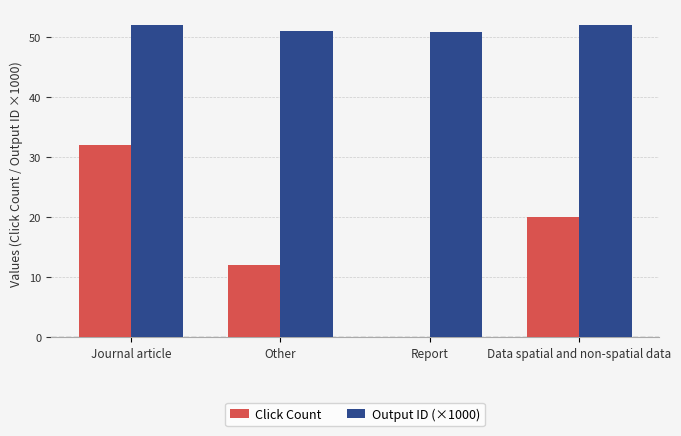

The value of Output ID (×1000) at Journal article is 13.3. True or false?

False